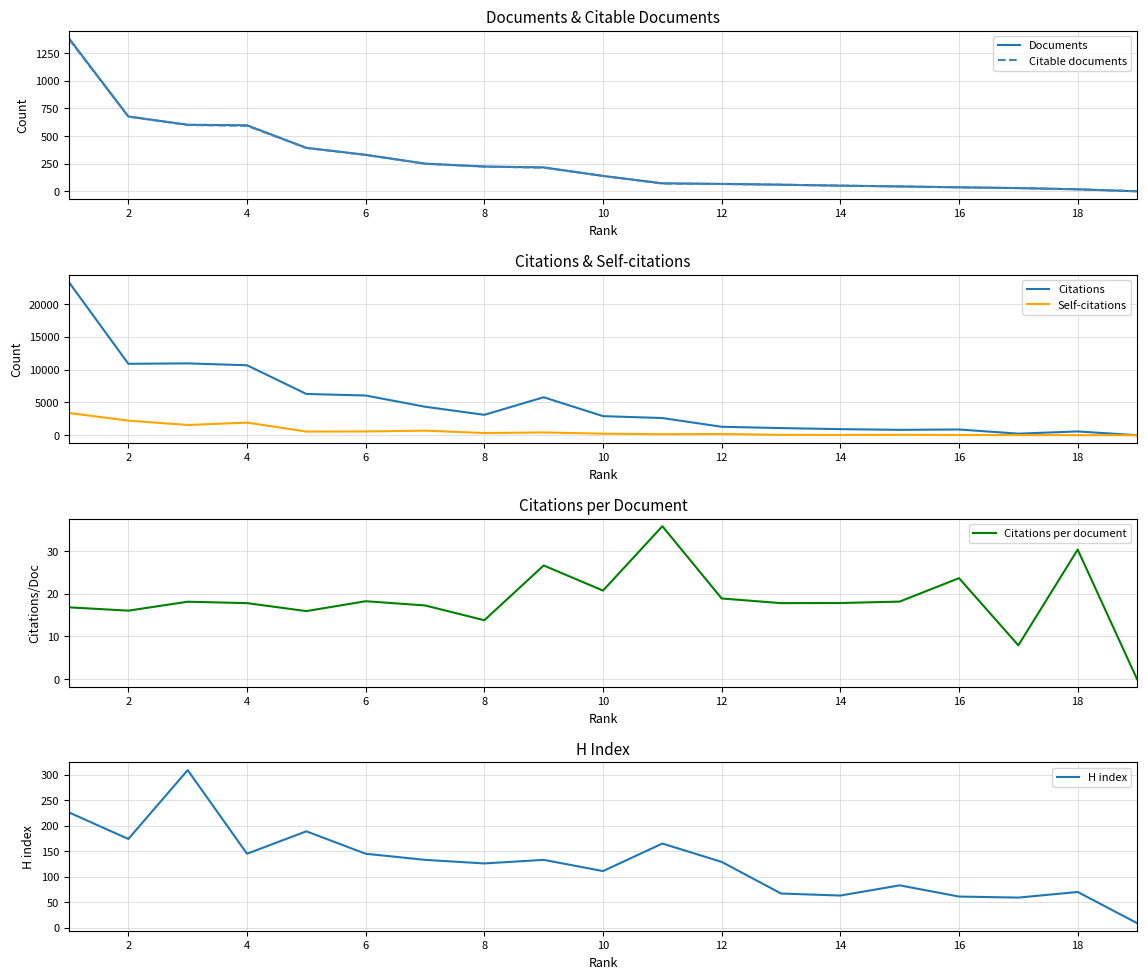

After their last crossing, which series has the higher values: H index or Self-citations?

H index